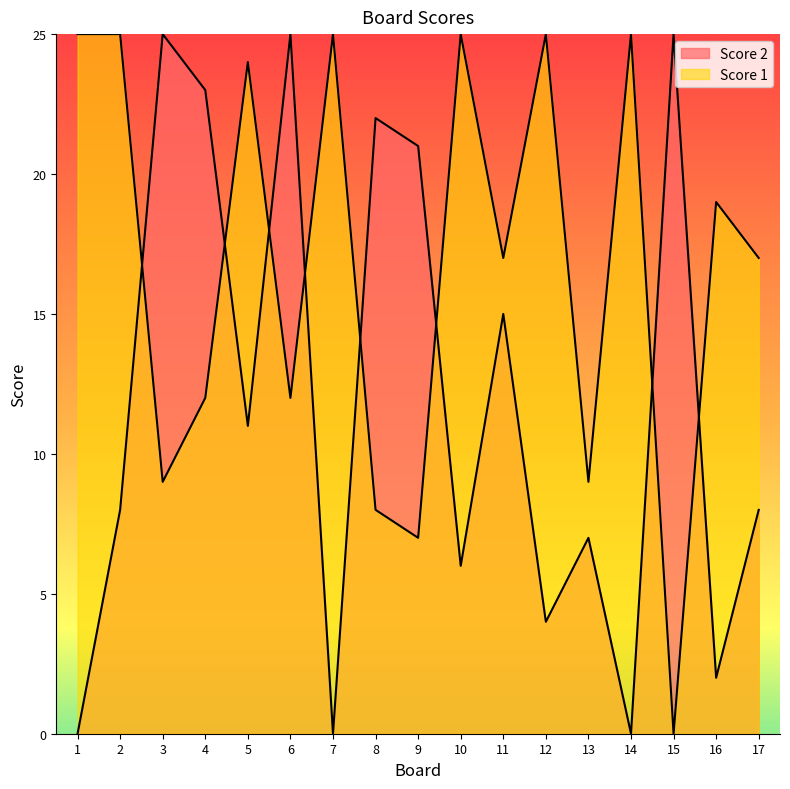

How many values in Score 1 are above zero?

16